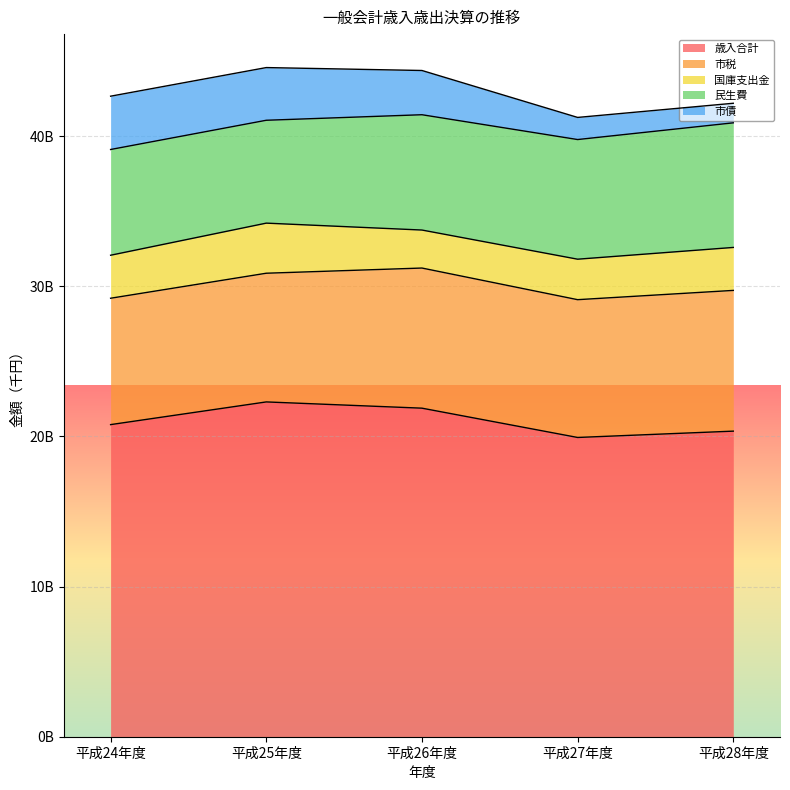

Is the value of 民生費 at 平成25年度 greater than the value of 国庫支出金 at 平成28年度?

Yes